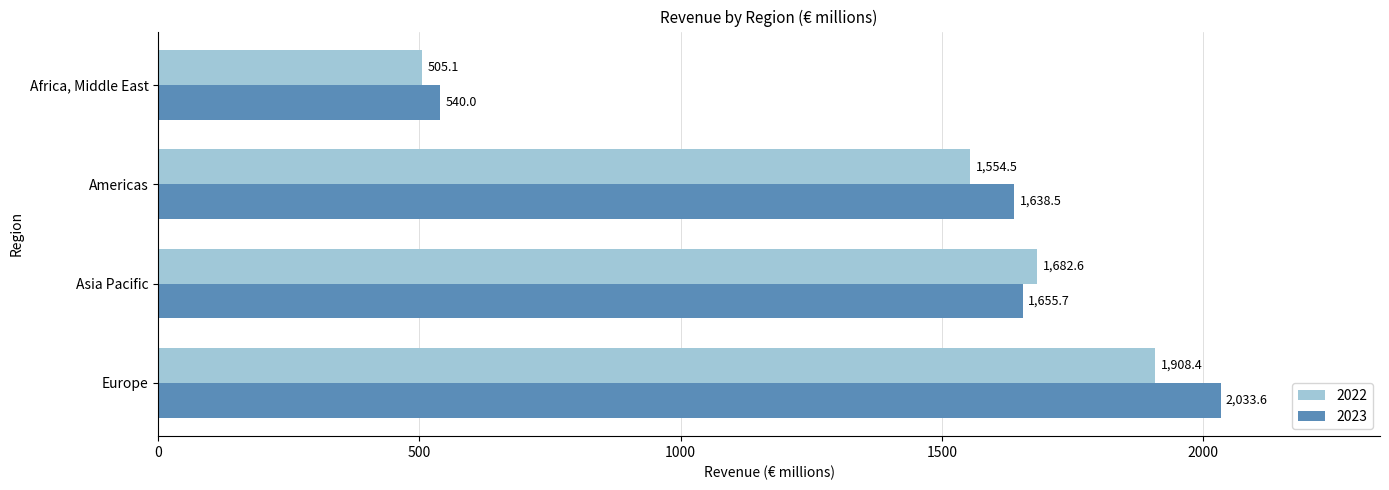

Is the value of 2023 at Africa, Middle East greater than the value of 2022 at Europe?

No